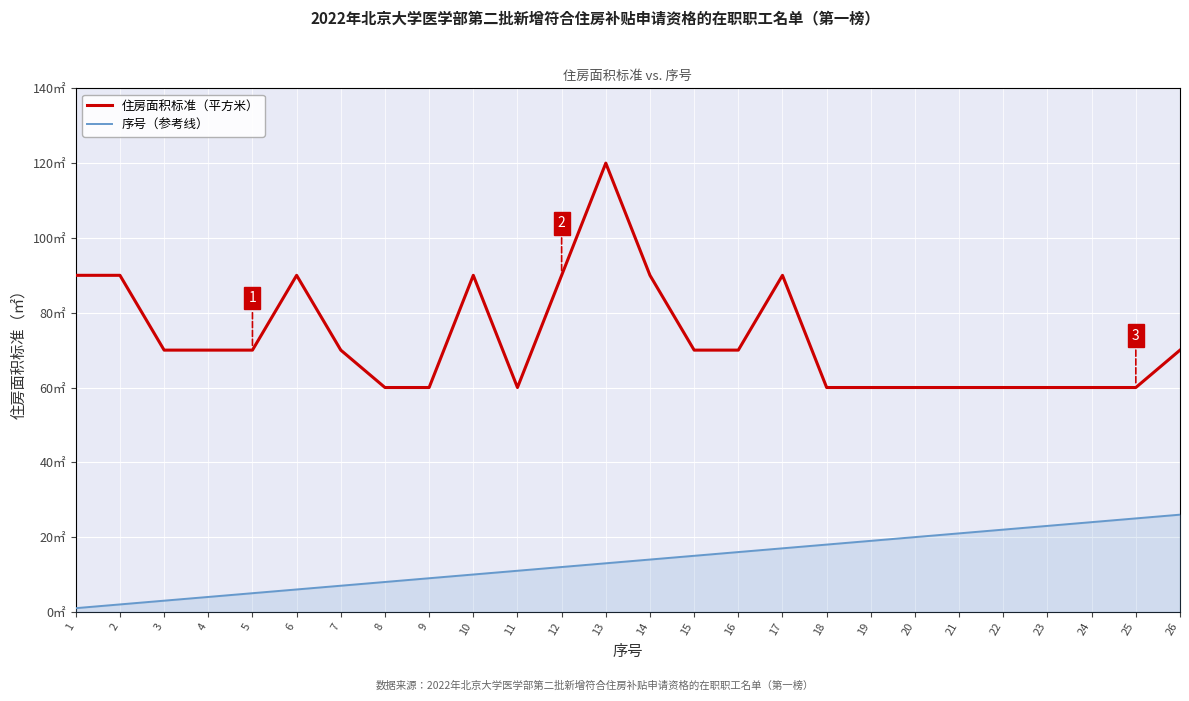

Reading left to right, transcribe all the data shown in this chart.

住房面积标准（平方米）: 90	90	70	70	70	90	70	60	60	90	60	90	120	90	70	70	90	60	60	60	60	60	60	60	60	70
序号（参考线）: 1	2	3	4	5	6	7	8	9	10	11	12	13	14	15	16	17	18	19	20	21	22	23	24	25	26